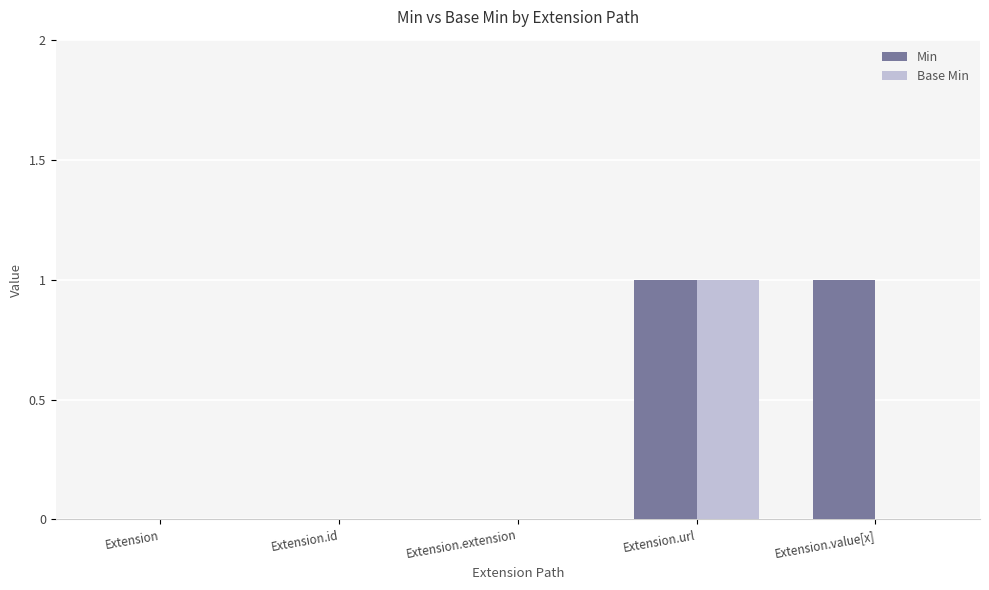

Does the chart contain stacked bars?

No